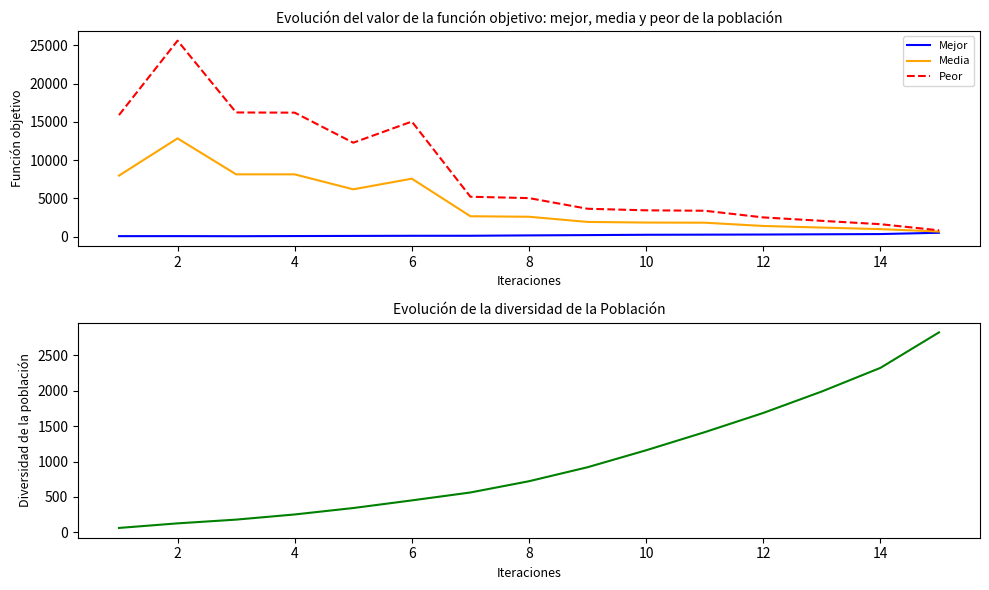

How many data points in Media are less than 2595?

7